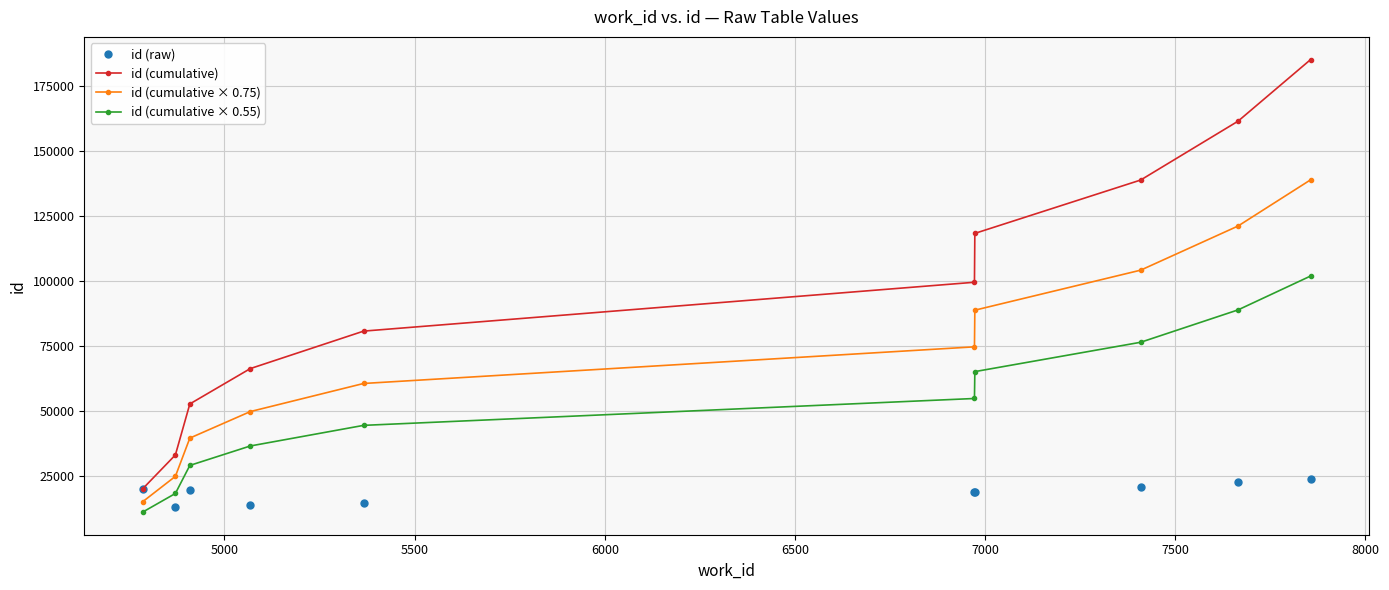

List the series in order of their overall mean, lowest first.

id (raw), id (cumulative × 0.55), id (cumulative × 0.75), id (cumulative)